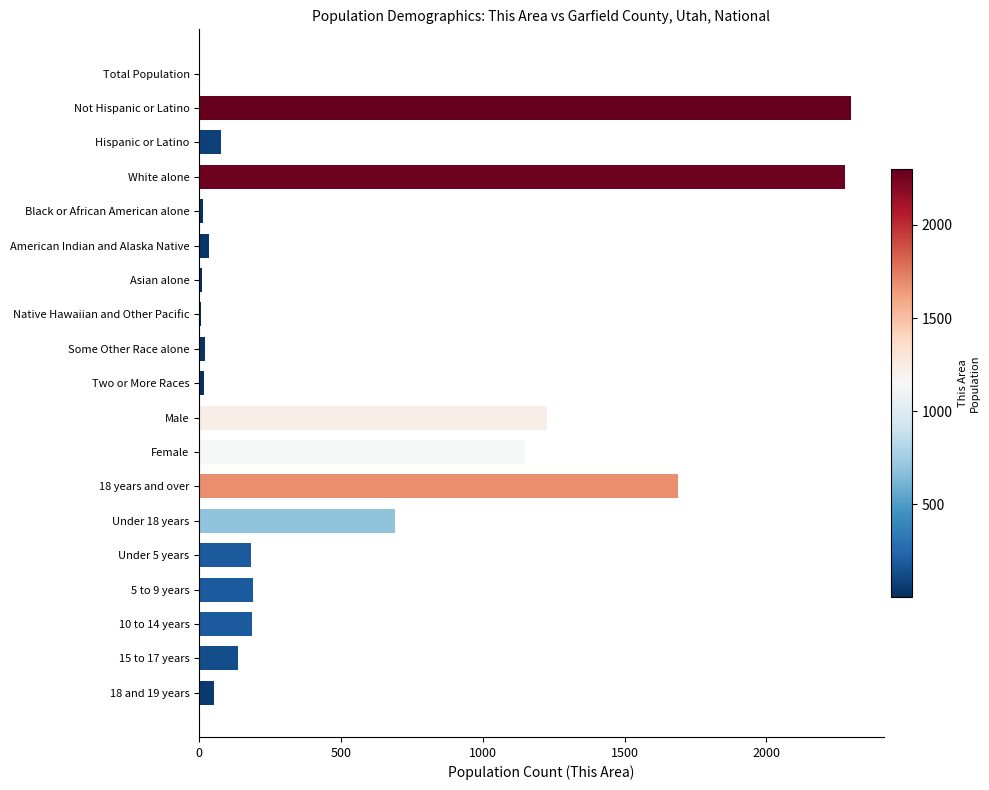

Is it true that the value at Hispanic or Latino is 78?

True